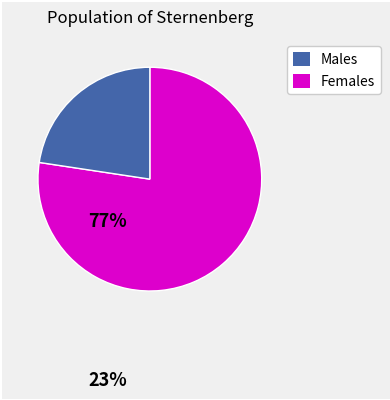

How many segments does this pie chart have?

2